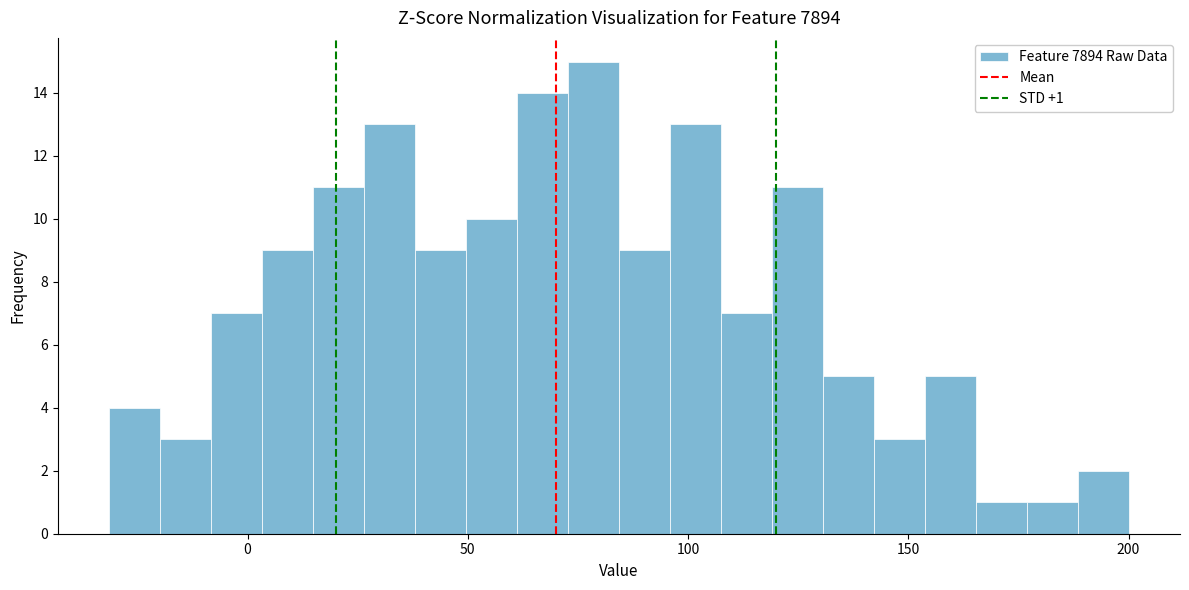

Around what value on the x-axis is the tallest bar? Give the approximate position of its centre, as read against the axis.

80